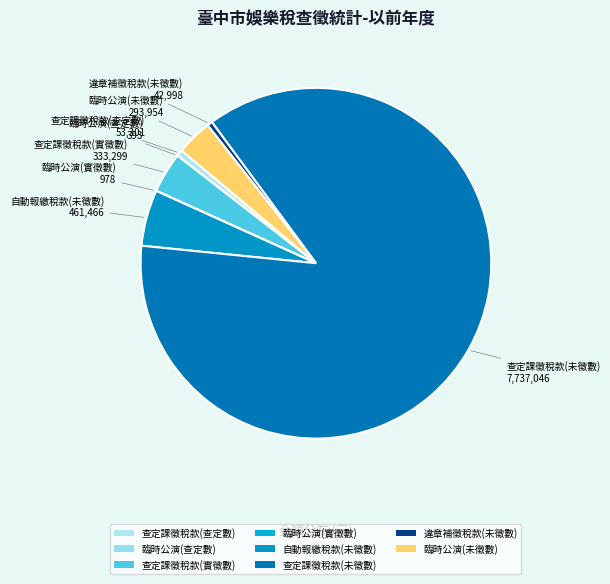

Does 自動報繳稅款(未徵數) account for over 50% of the chart?

No